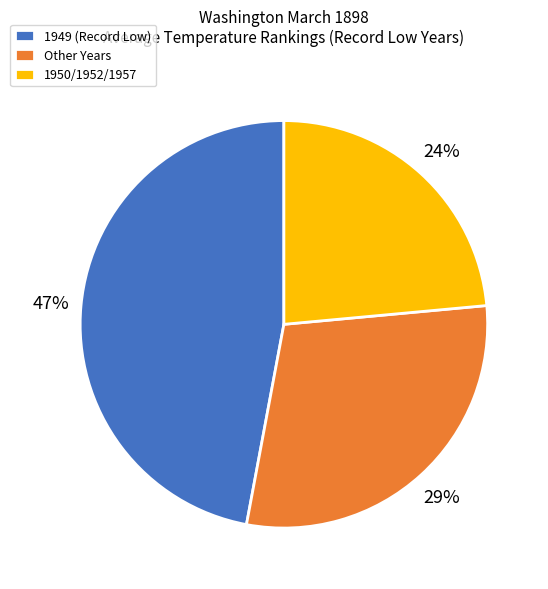

Combined, do Other Years and 1950/1952/1957 account for over 50%?

Yes